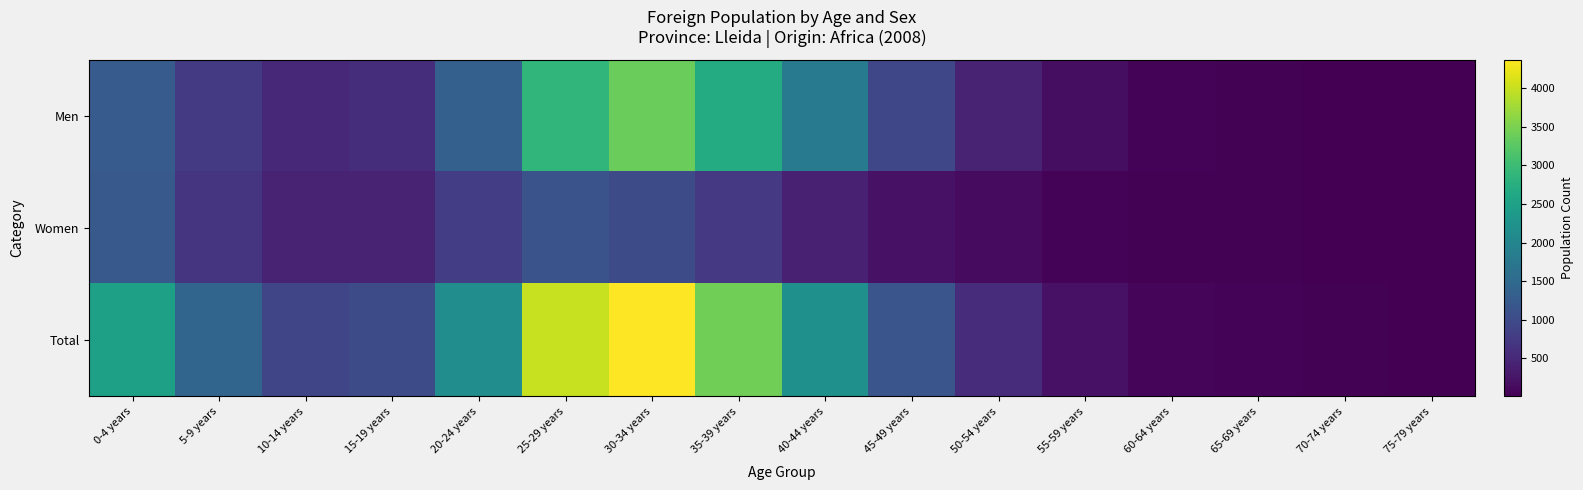

Reading left to right, list all the values displayed in this chart.

Men: 0-4 years=1265	5-9 years=750	10-14 years=500	15-19 years=570	20-24 years=1346	25-29 years=2888	30-34 years=3370	35-39 years=2700	40-44 years=1784	45-49 years=928	50-54 years=425	55-59 years=165	60-64 years=53	65-69 years=29	70-74 years=18	75-79 years=5
Women: 0-4 years=1221	5-9 years=674	10-14 years=415	15-19 years=445	20-24 years=803	25-29 years=1125	30-34 years=1004	35-39 years=724	40-44 years=412	45-49 years=226	50-54 years=132	55-59 years=55	60-64 years=36	65-69 years=26	70-74 years=19	75-79 years=9
Total: 0-4 years=2486	5-9 years=1424	10-14 years=915	15-19 years=1015	20-24 years=2149	25-29 years=4013	30-34 years=4374	35-39 years=3424	40-44 years=2196	45-49 years=1154	50-54 years=557	55-59 years=220	60-64 years=89	65-69 years=55	70-74 years=37	75-79 years=14